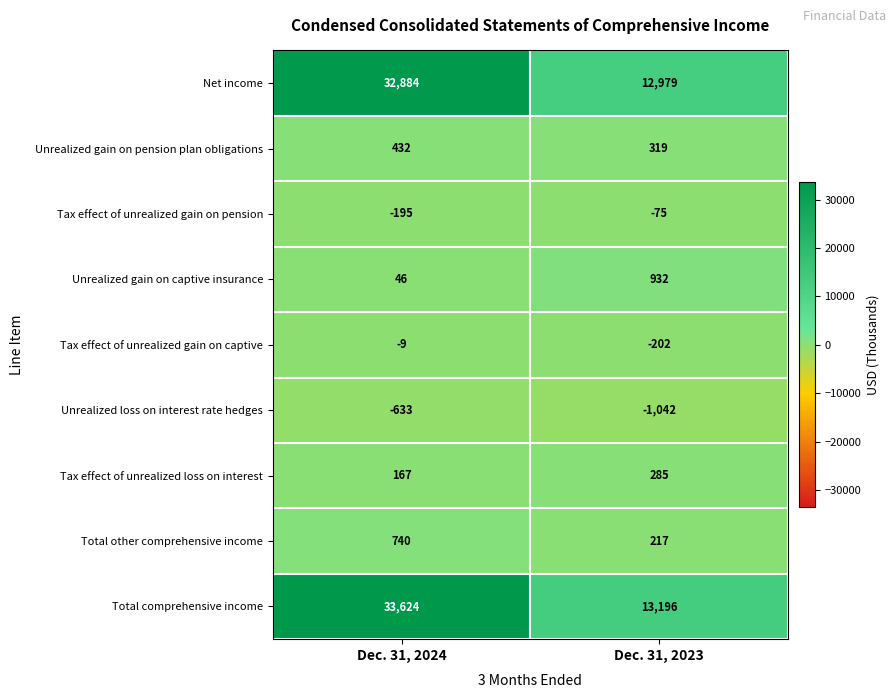

Which series changed the most between Dec. 31, 2024 and Dec. 31, 2023?

Total comprehensive income